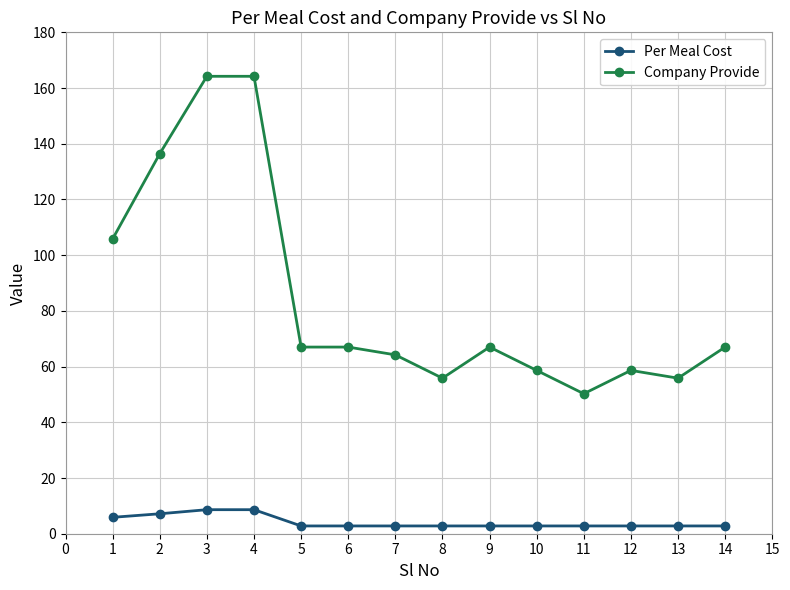

List the series in order of their overall mean, highest first.

Company Provide, Per Meal Cost